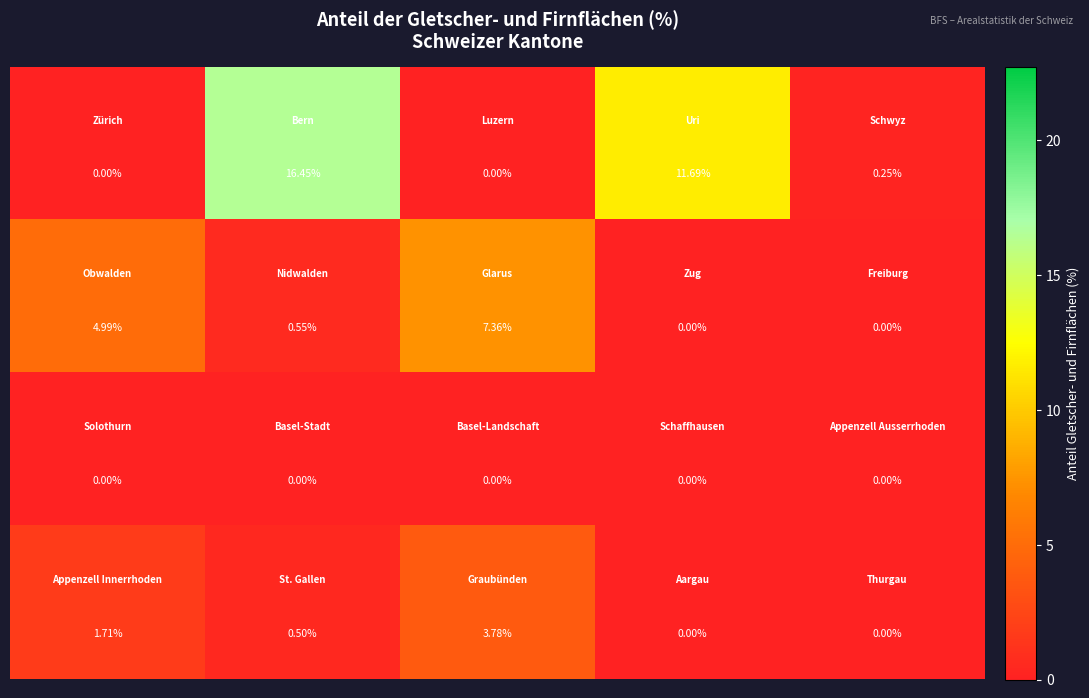

How many data points does each series have?

5